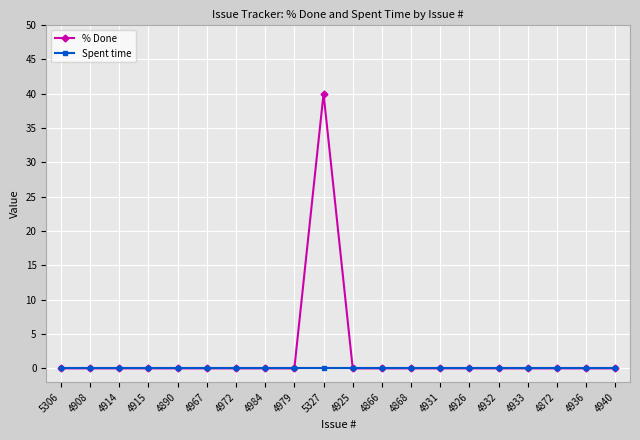

Which category has the highest value across all series?

5327